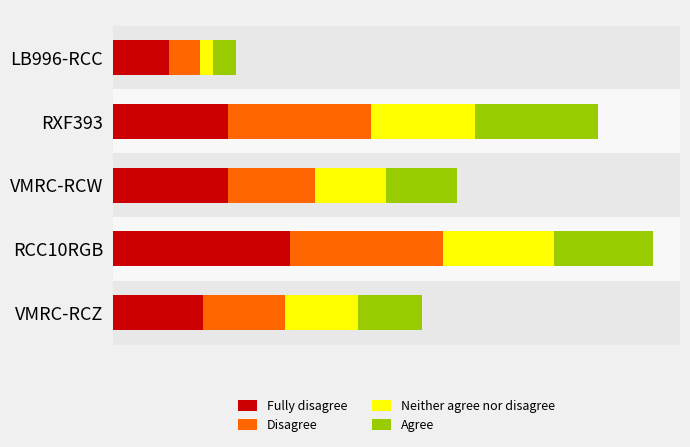

Reading left to right, what are all the values shown in this chart?

Fully disagree: 35.2	73.0	72.7	111.6	56.9
Disagree: 19.8	90.1	55.2	97.0	52.0
Neither agree nor disagree: 8.3	66.1	44.7	70.6	46.3
Agree: 14.4	77.7	45.1	62.4	40.5